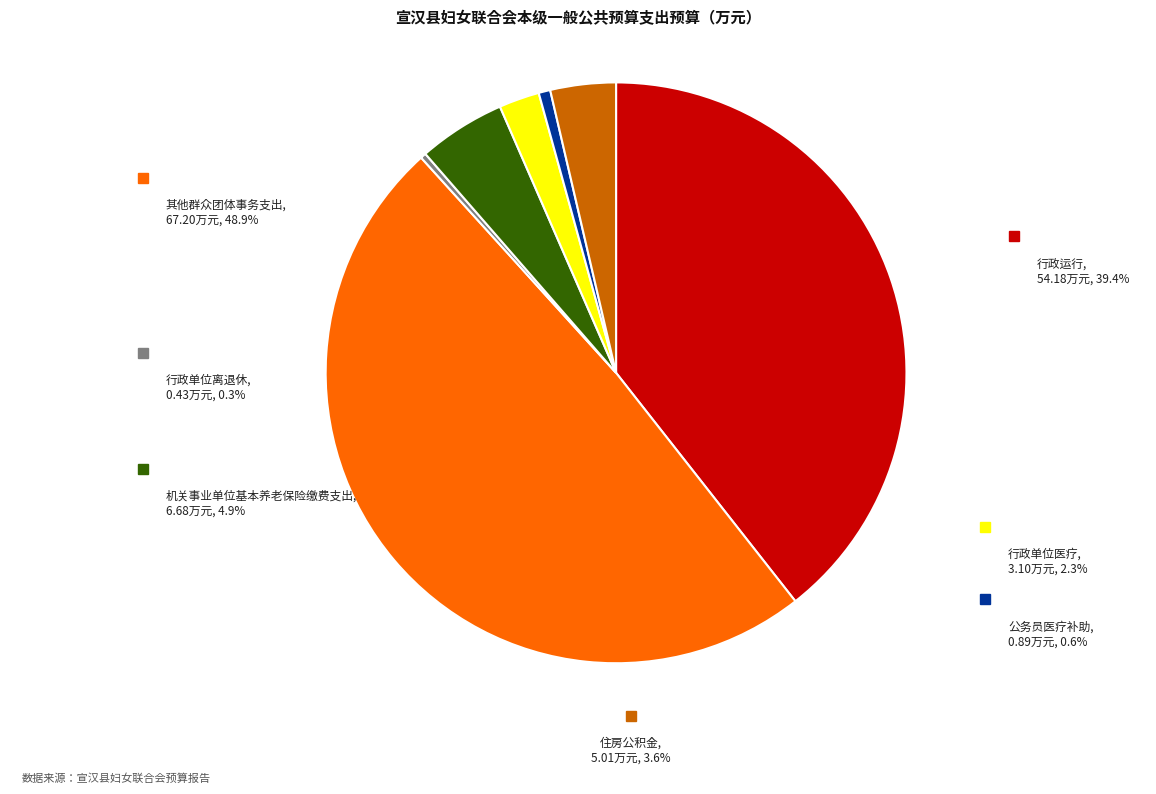

The 其他群众团体事务支出 slice represents 56% of the pie. True or false?

False